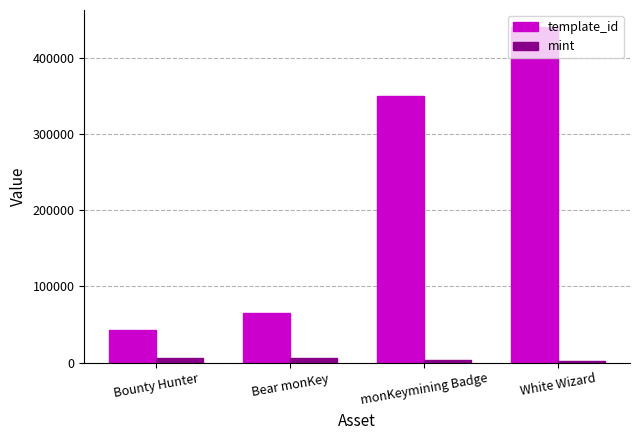

What is the label of the 3rd bar from the left?

monKeymining Badge